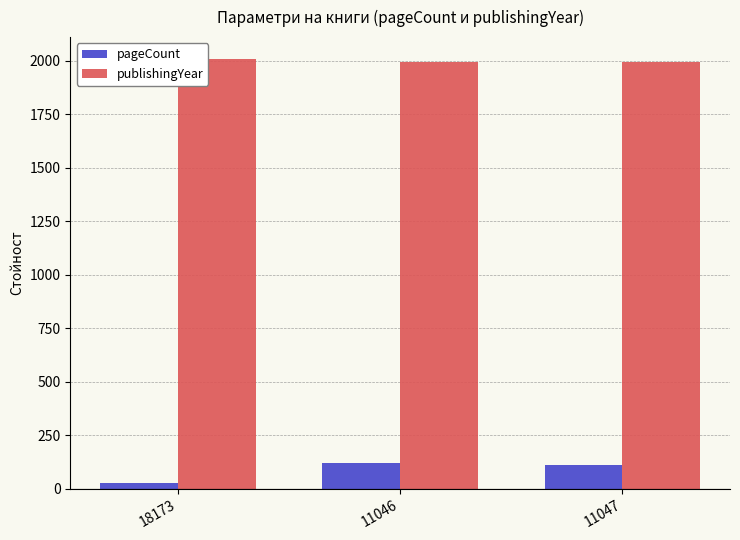

What are all the series names shown in the legend?

pageCount, publishingYear